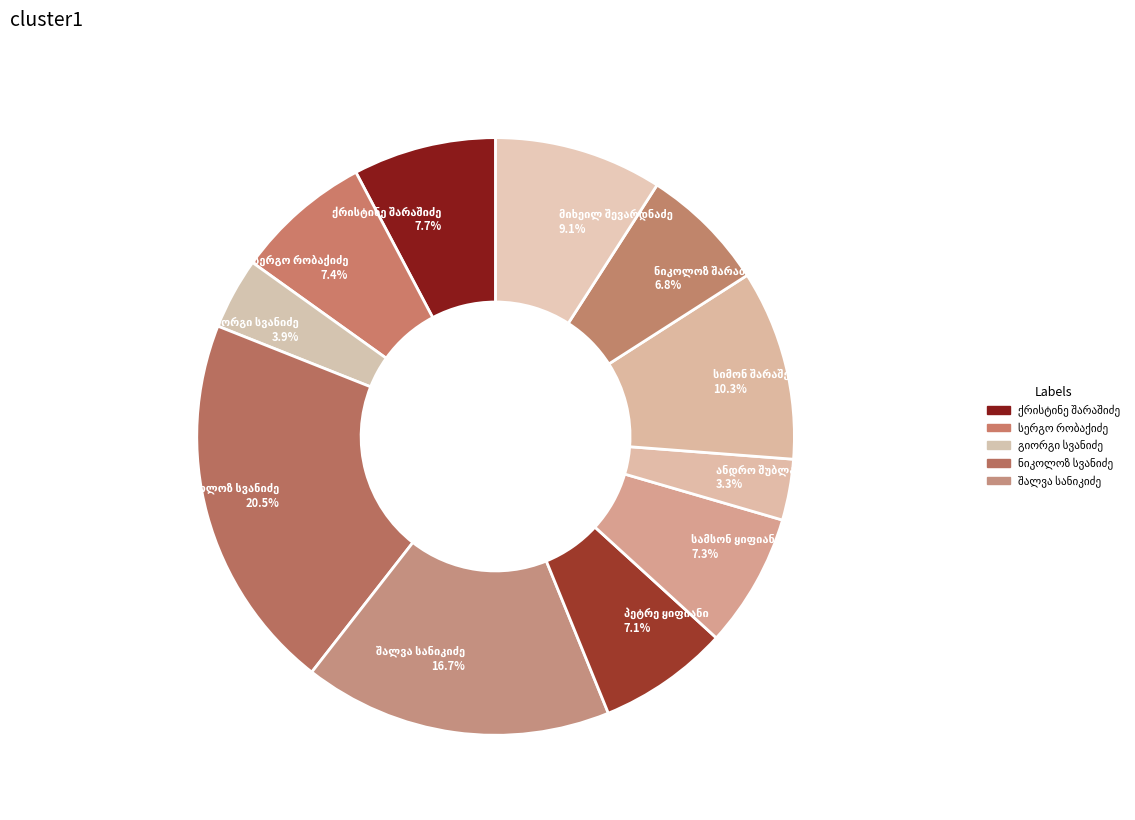

Is there a majority slice in this chart?

No